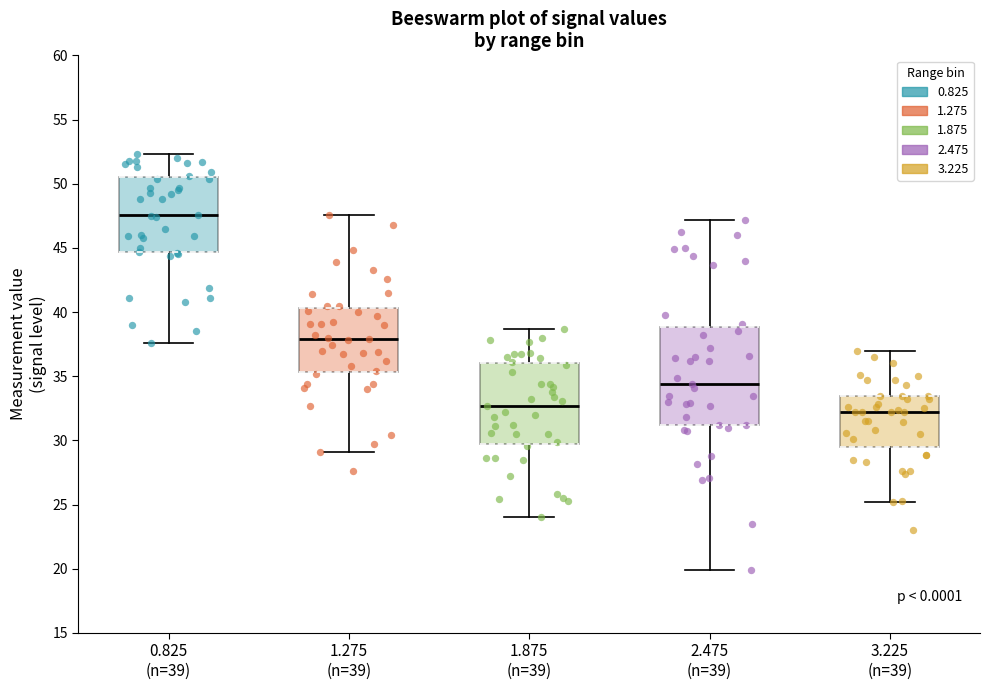

Reading left to right, transcribe this box plot: for each box, give where its median line is, the range the box spans, and where its two whiskers end, as read against the y-axis. The values are not printed on the chart, so give them approximately, as read against the axis.

0.825 (n=39): median 47.5, box 44.5 to 50.5, whiskers 37.5 to 52.5
1.275 (n=39): median 38.0, box 35.5 to 40.5, whiskers 29.0 to 47.5
1.875 (n=39): median 32.5, box 30.0 to 36.0, whiskers 24.0 to 38.5
2.475 (n=39): median 34.5, box 31.0 to 39.0, whiskers 20.0 to 47.0
3.225 (n=39): median 32.0, box 29.5 to 33.5, whiskers 25.0 to 37.0